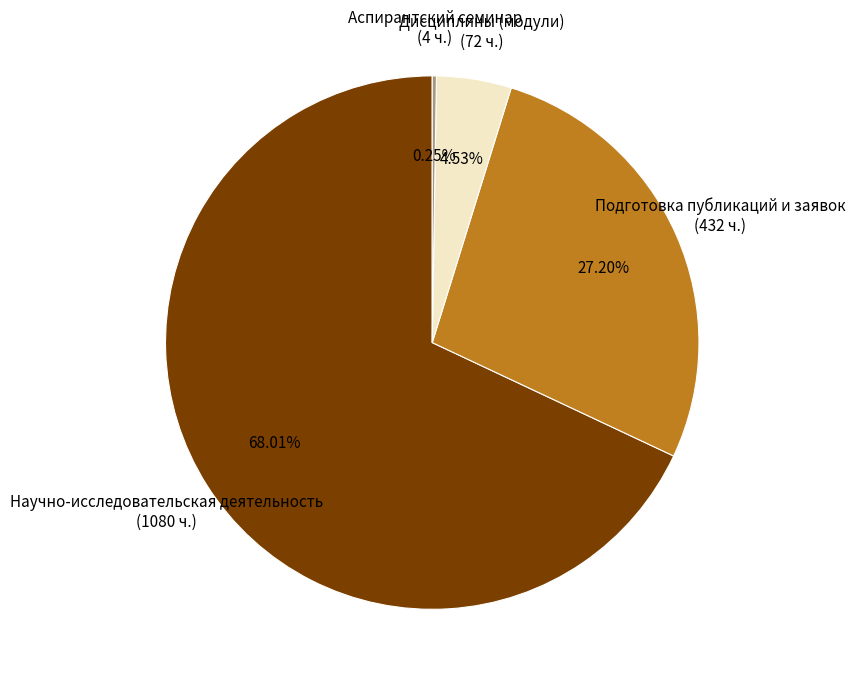

Between Дисциплины (модули) (72 ч.) and Научно-исследовательская деятельность (1080 ч.), which is larger?

Научно-исследовательская деятельность (1080 ч.)